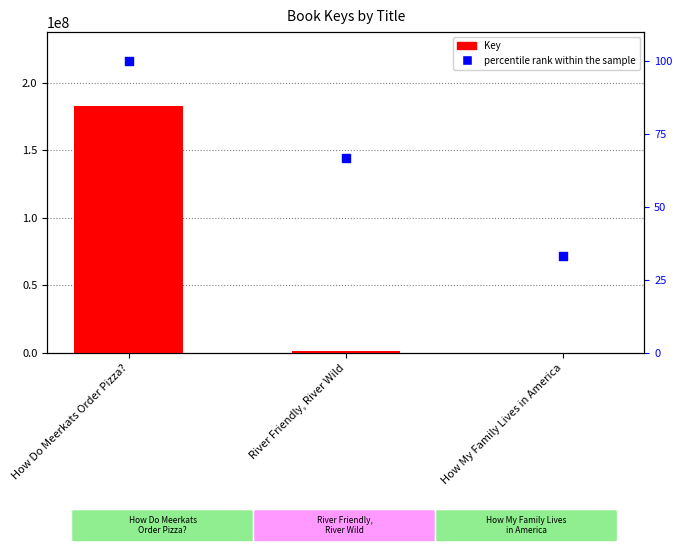

Which series has the largest total across all categories?

Key